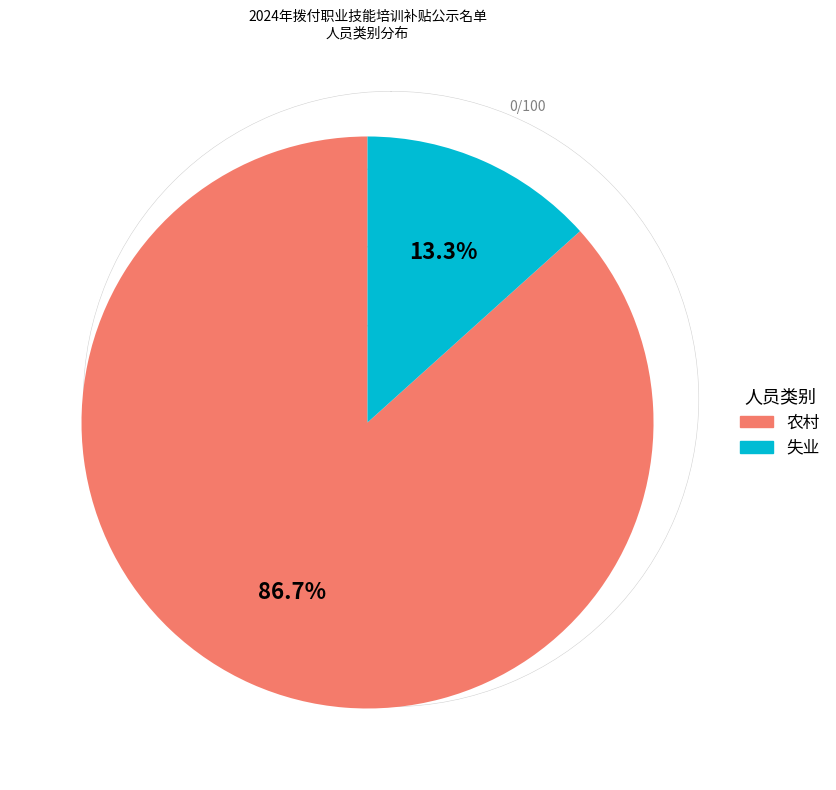

Approximately how many times larger is the value at 失业 compared to 农村?

0.2